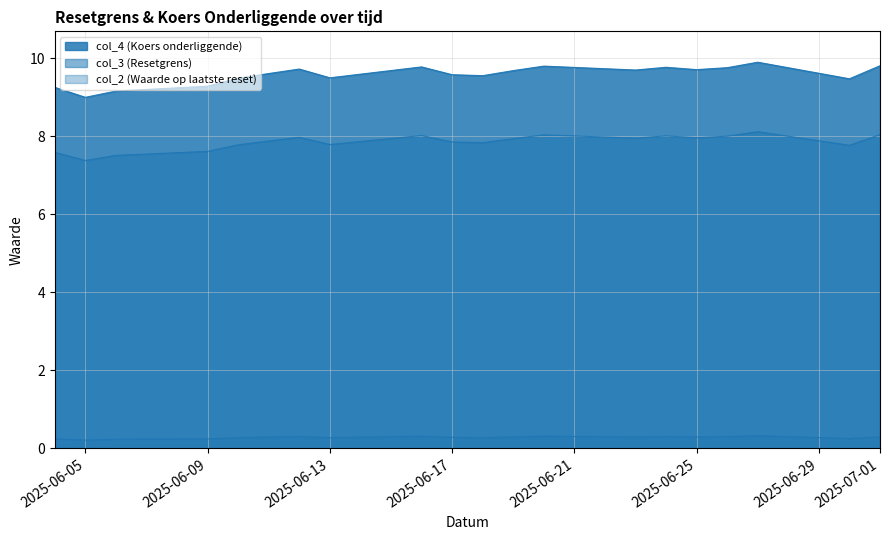

True or false: col_3 and col_2 cross at least once.

False